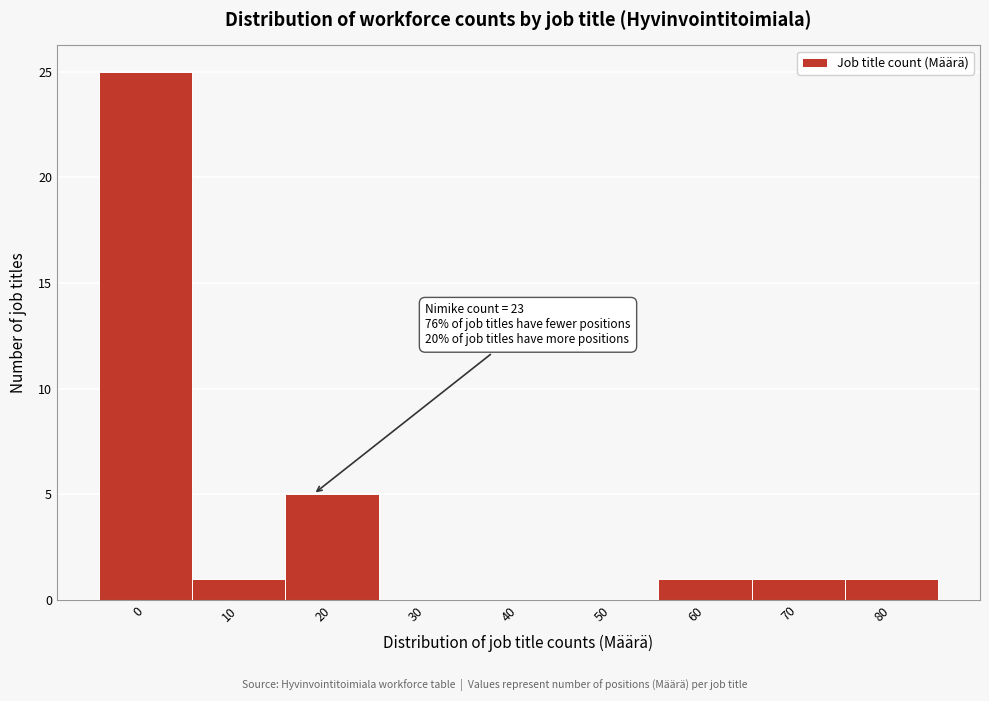

Reading left to right, what are all the values shown in this chart?

0=25	10=1	20=5	30=0	40=0	50=0	60=1	70=1	80=1